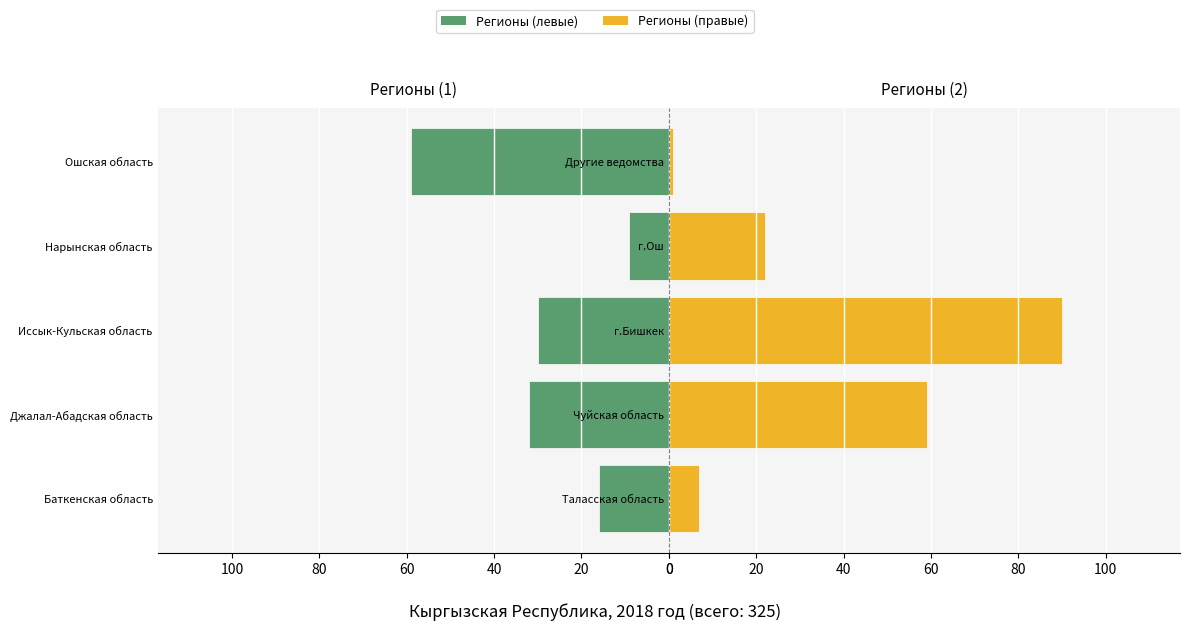

Between 20 and 60, which series saw the biggest shift?

Регионы (правые)